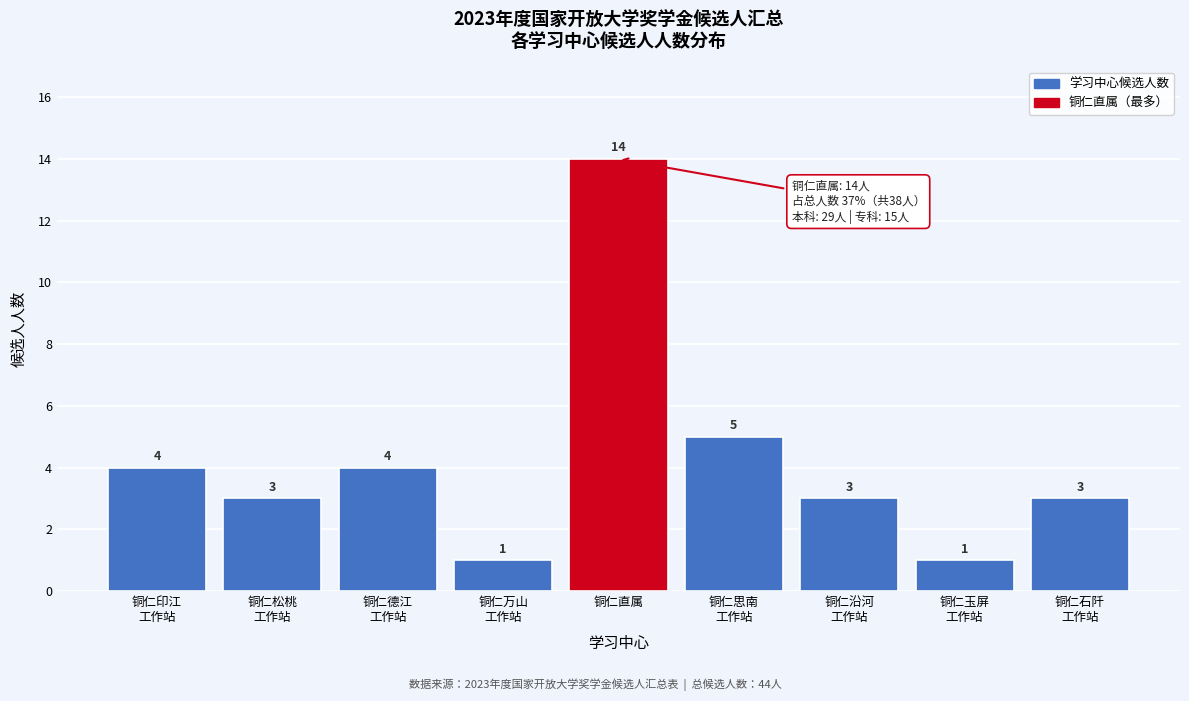

Reading left to right, list all the values displayed in this chart.

4	3	4	1	14	5	3	1	3